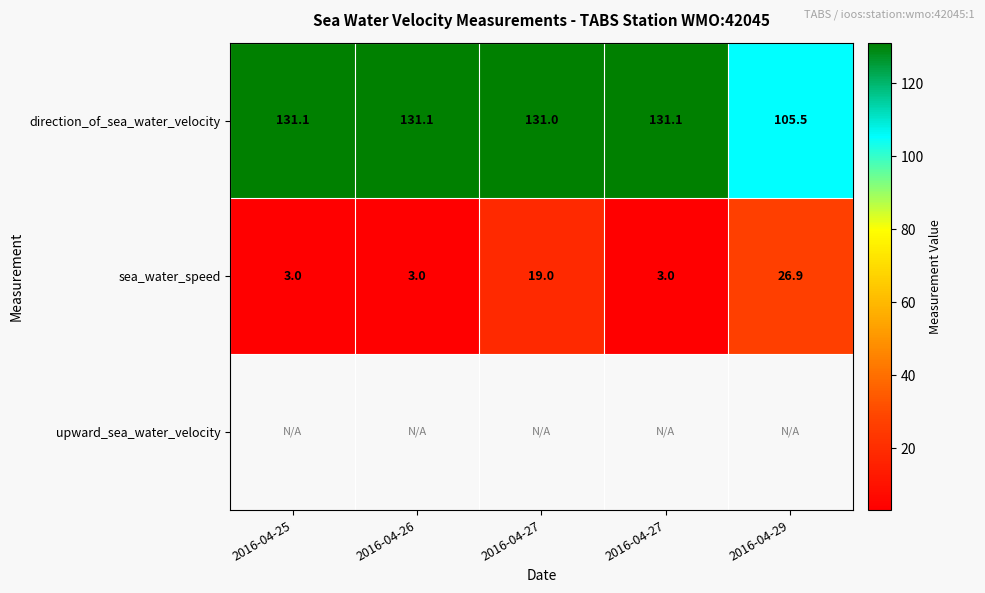

Is it true that sea_water_speed equals 3.0 at 2016-04-25?

True